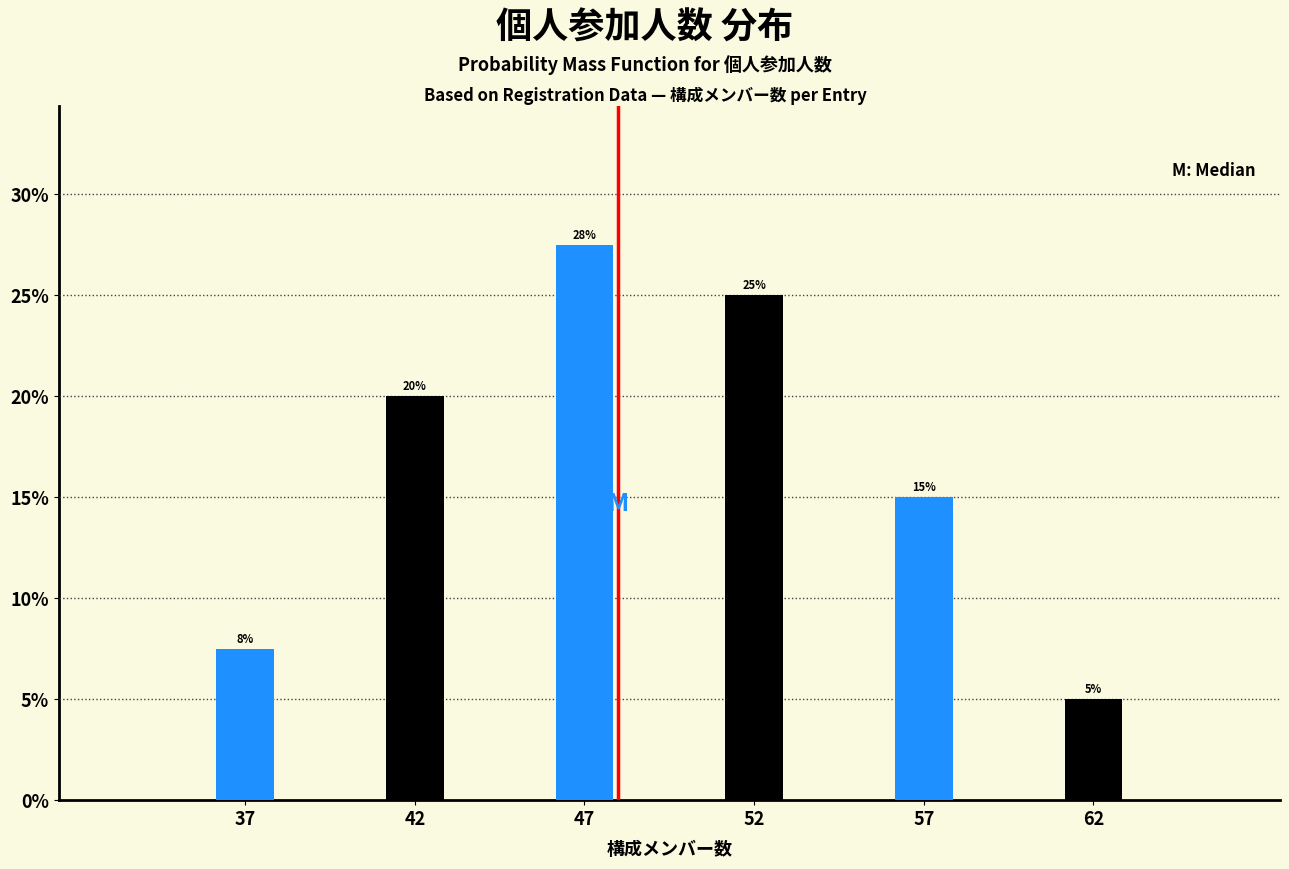

Which has a higher value, 37 or 57?

57